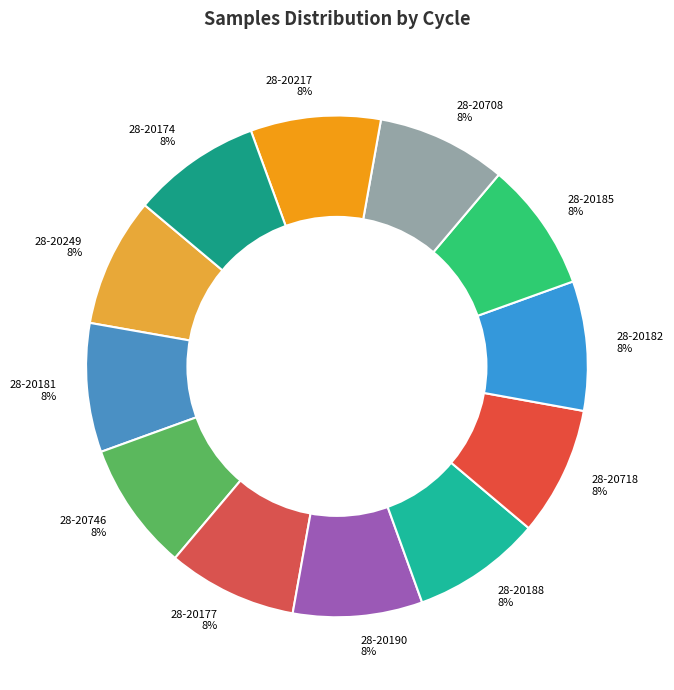

How many slices are in this pie chart?

12